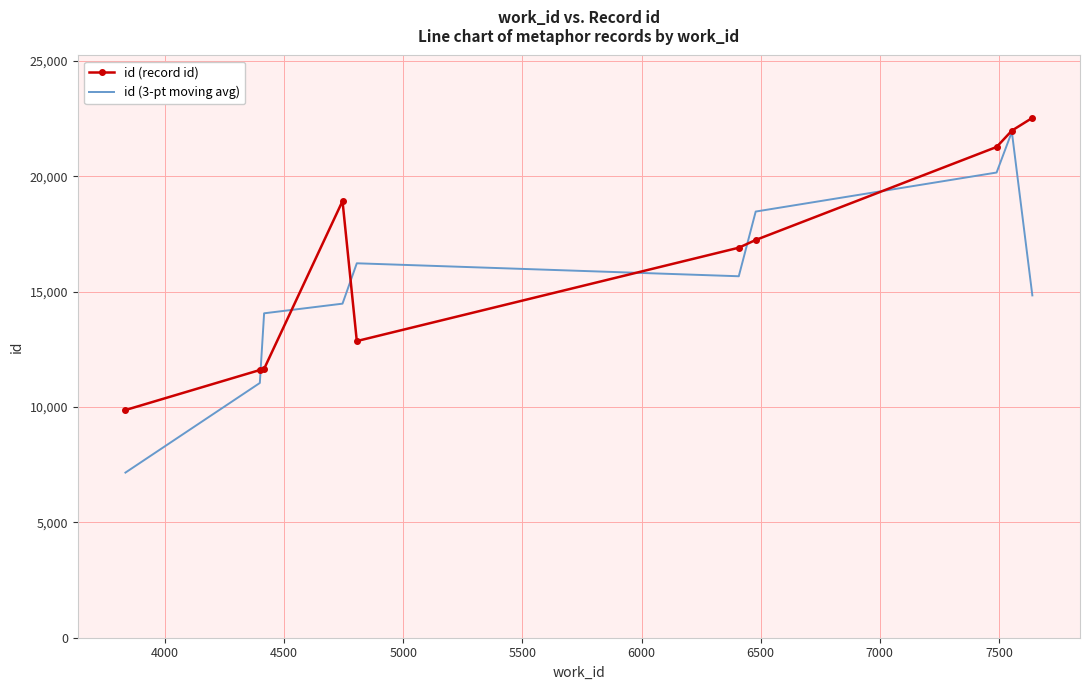

How many interior local valleys does the id (3-pt moving avg) series have?

1